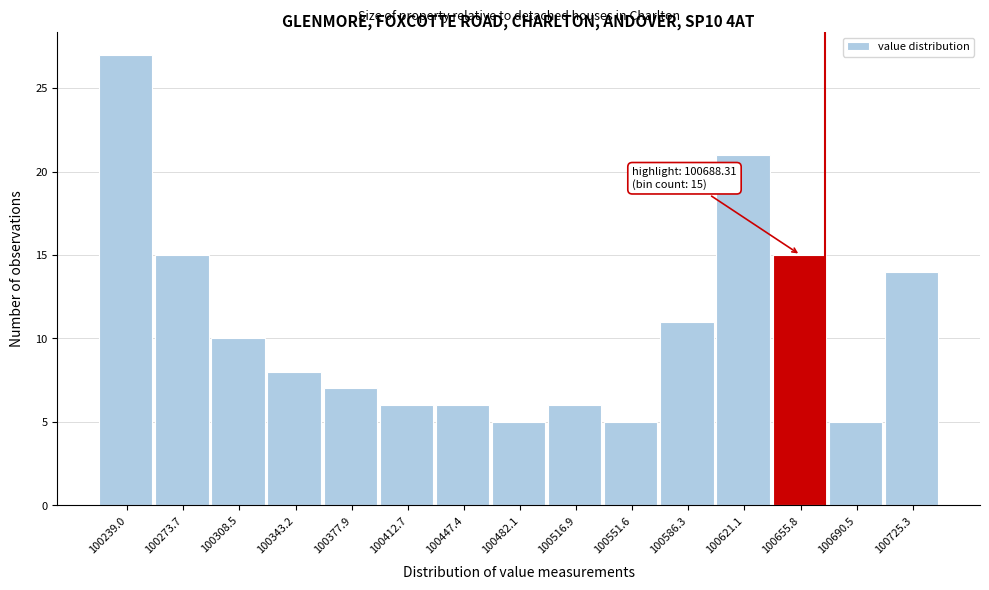

Reading left to right, extract all data points from this chart.

100239.0=27	100273.7=15	100308.5=10	100343.2=8	100377.9=7	100412.7=6	100447.4=6	100482.1=5	100516.9=6	100551.6=5	100586.3=11	100621.1=21	100655.8=15	100690.5=5	100725.3=14